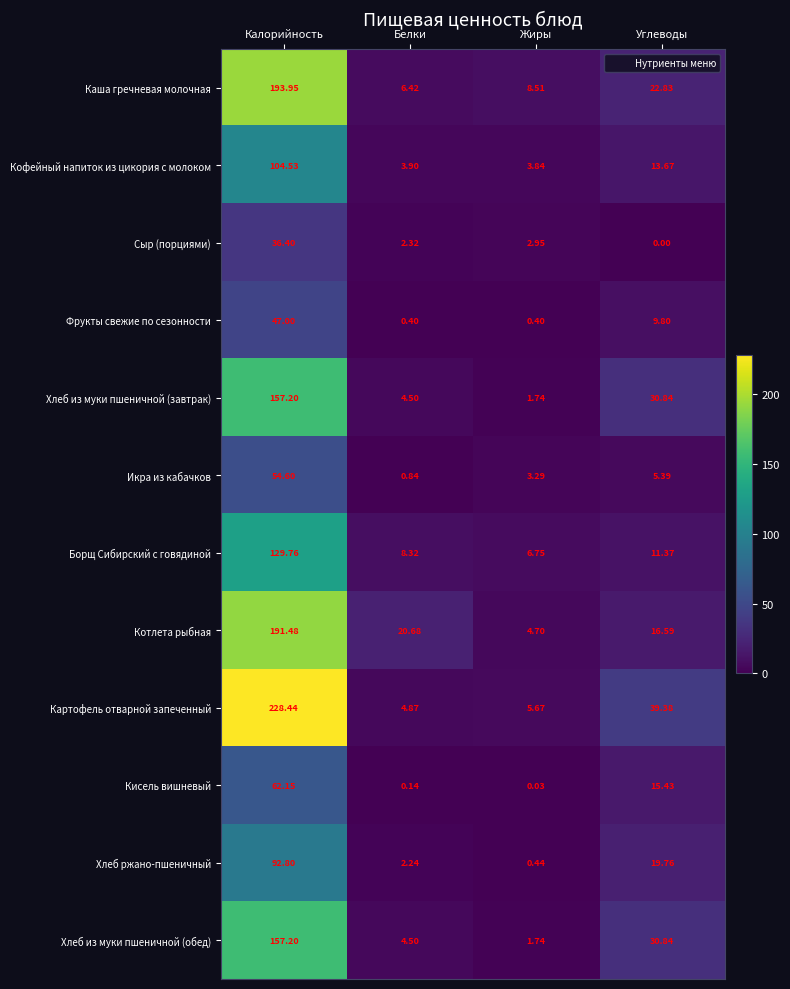

Count the number of data series in this chart.

12